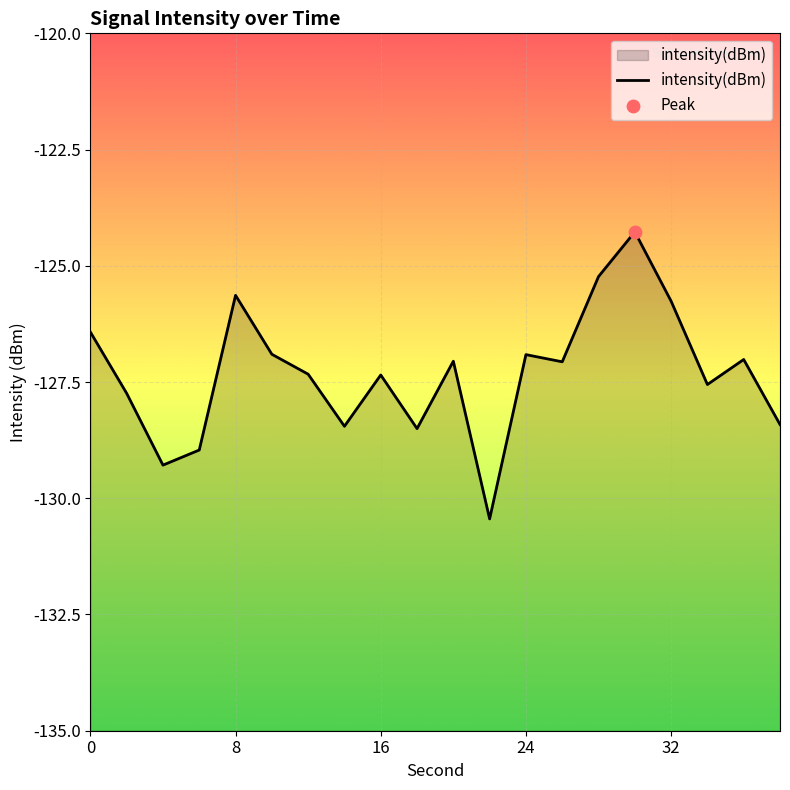

Between 24 and 32, which is larger?

32